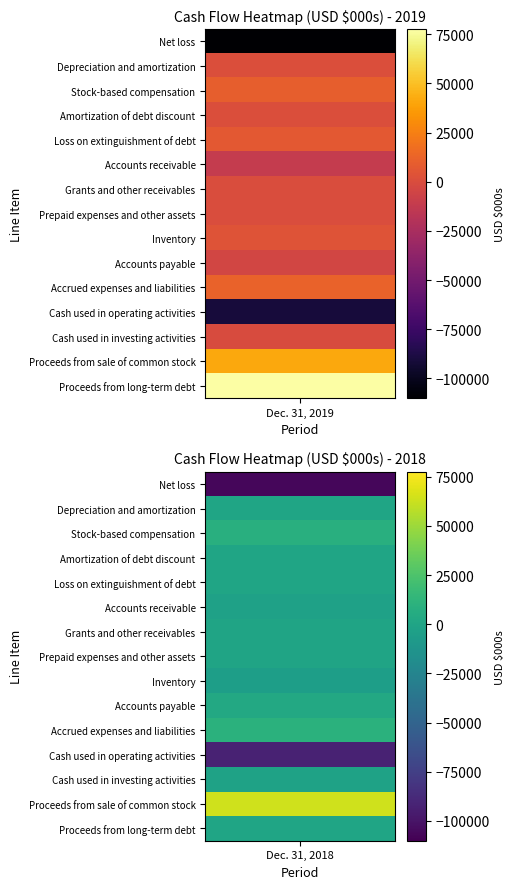

What is the minimum value shown in the chart?

-110053